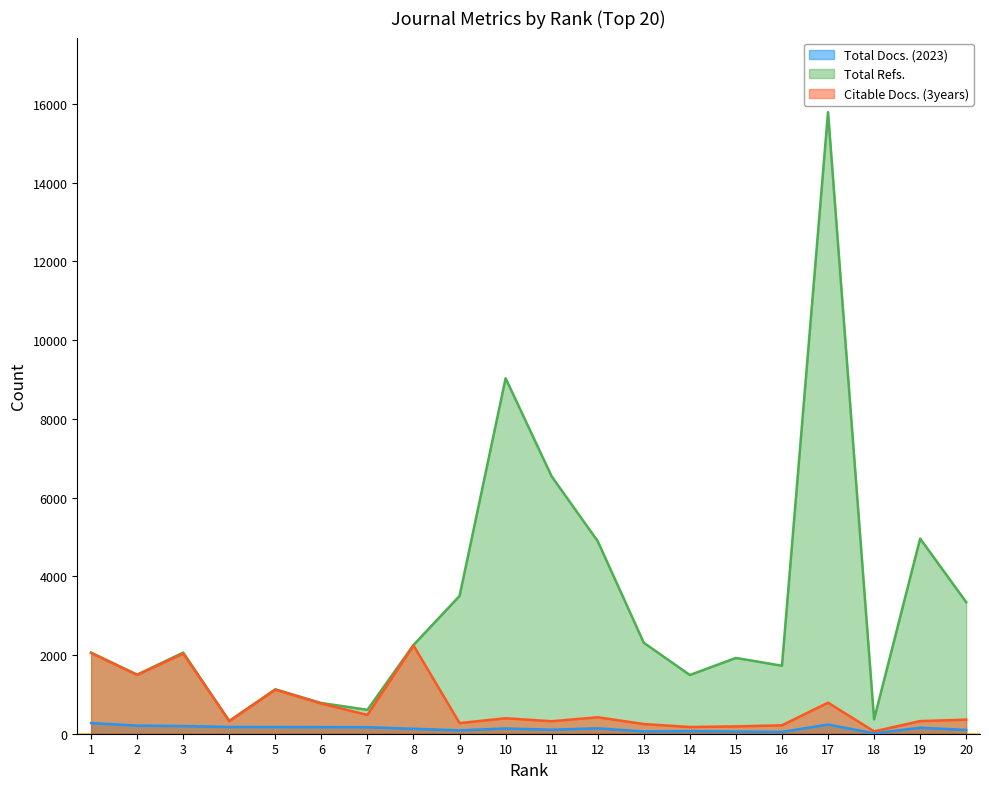

True or false: Total Refs. and Total Docs. (2023) cross at least once.

False